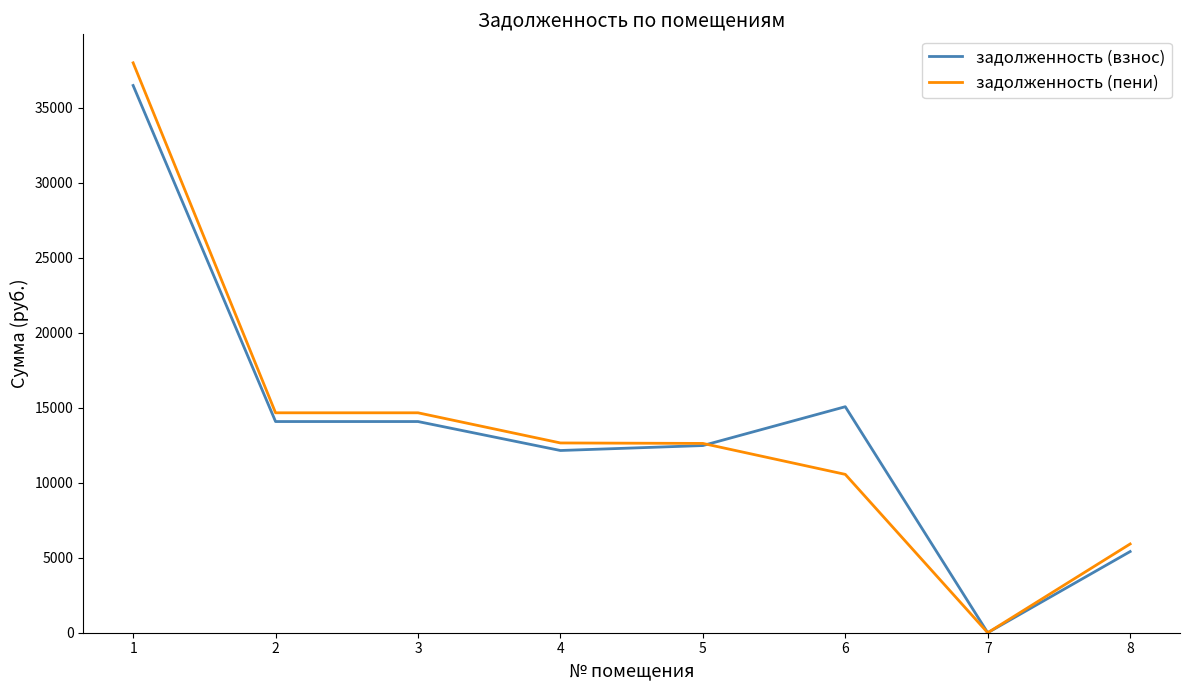

What is the greatest value displayed?

37994.6